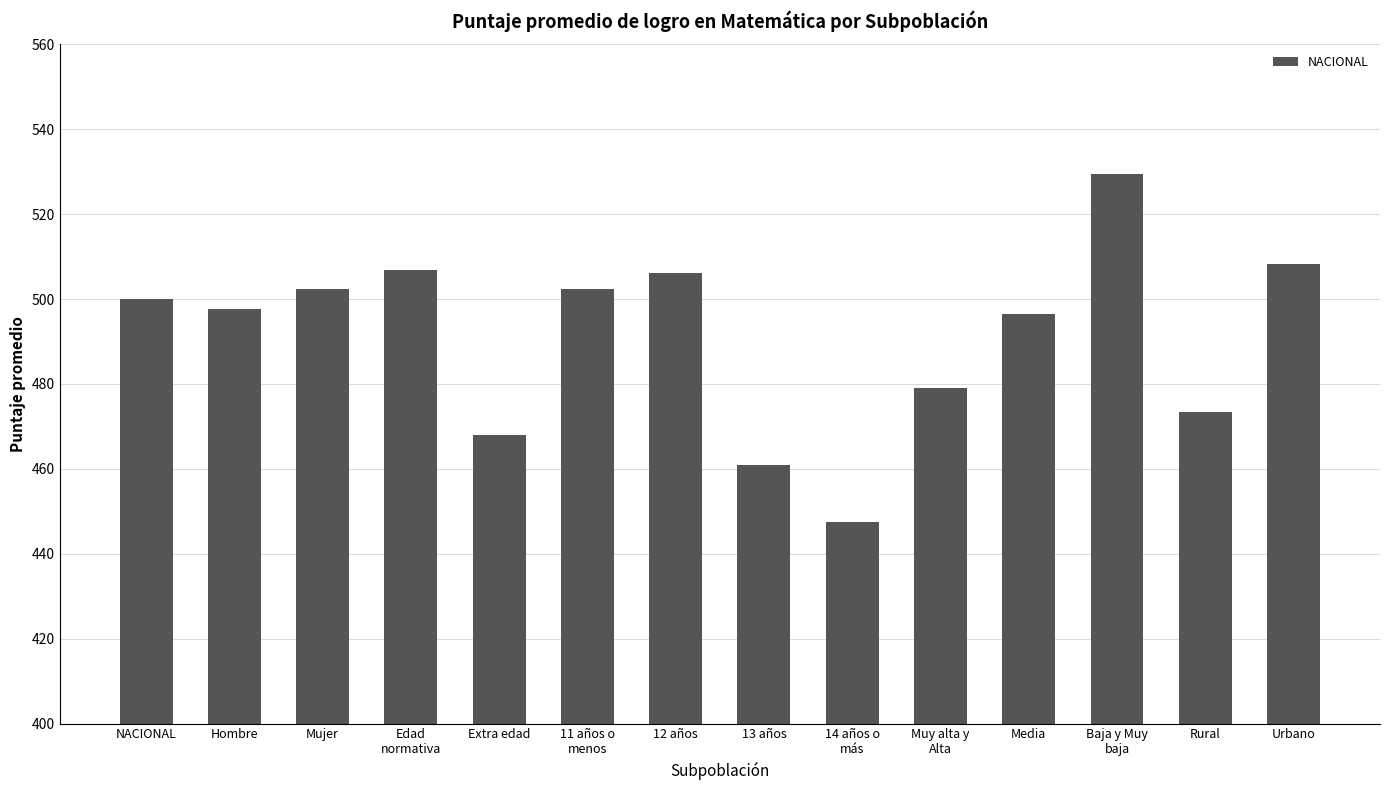

At which label is the value closest to 488?

Media